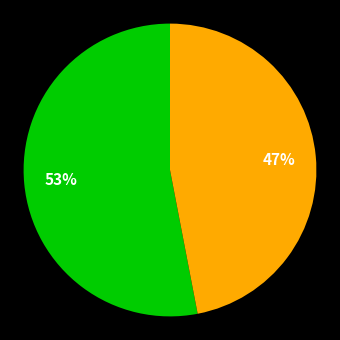

Is there a majority slice in this chart?

Yes